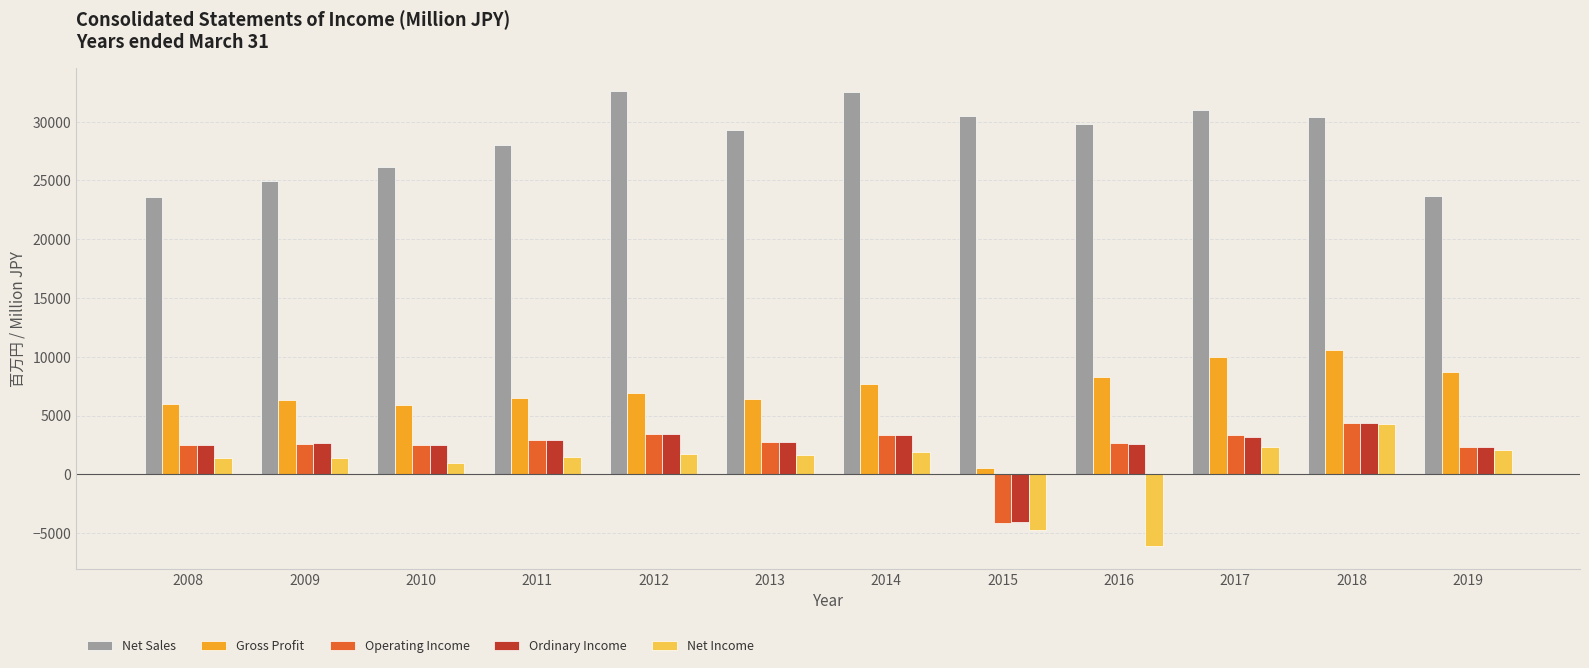

Which series has the largest range (max minus min)?

Net Income